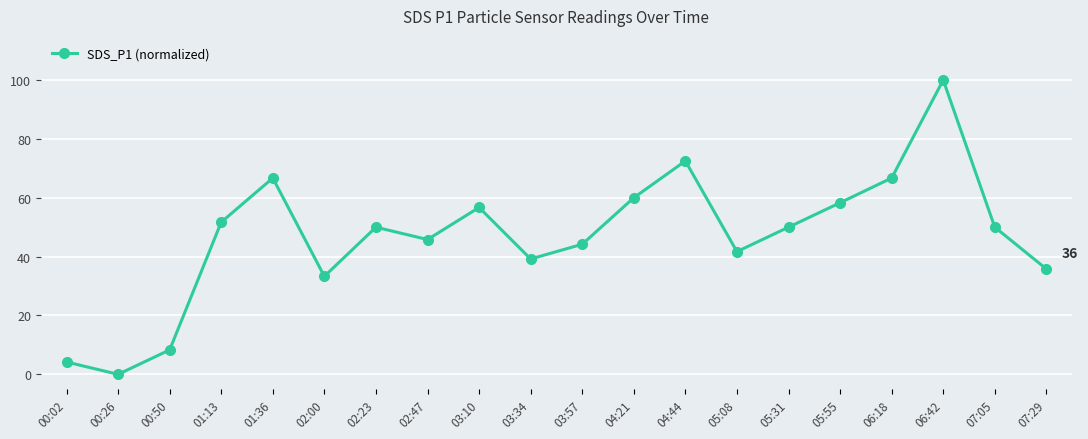

True or false: the data shows 13.6 at 05:31.

False